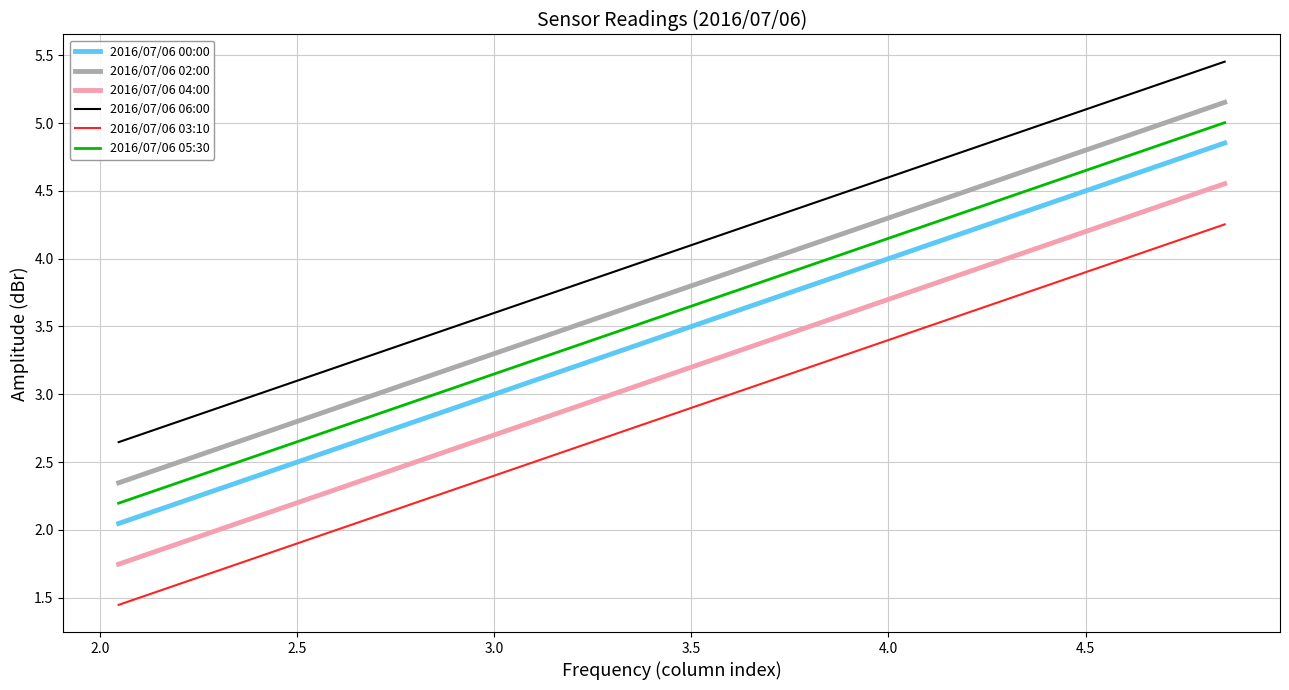

True or false: 2016/07/06 05:30 and 2016/07/06 00:00 intersect in this chart.

False